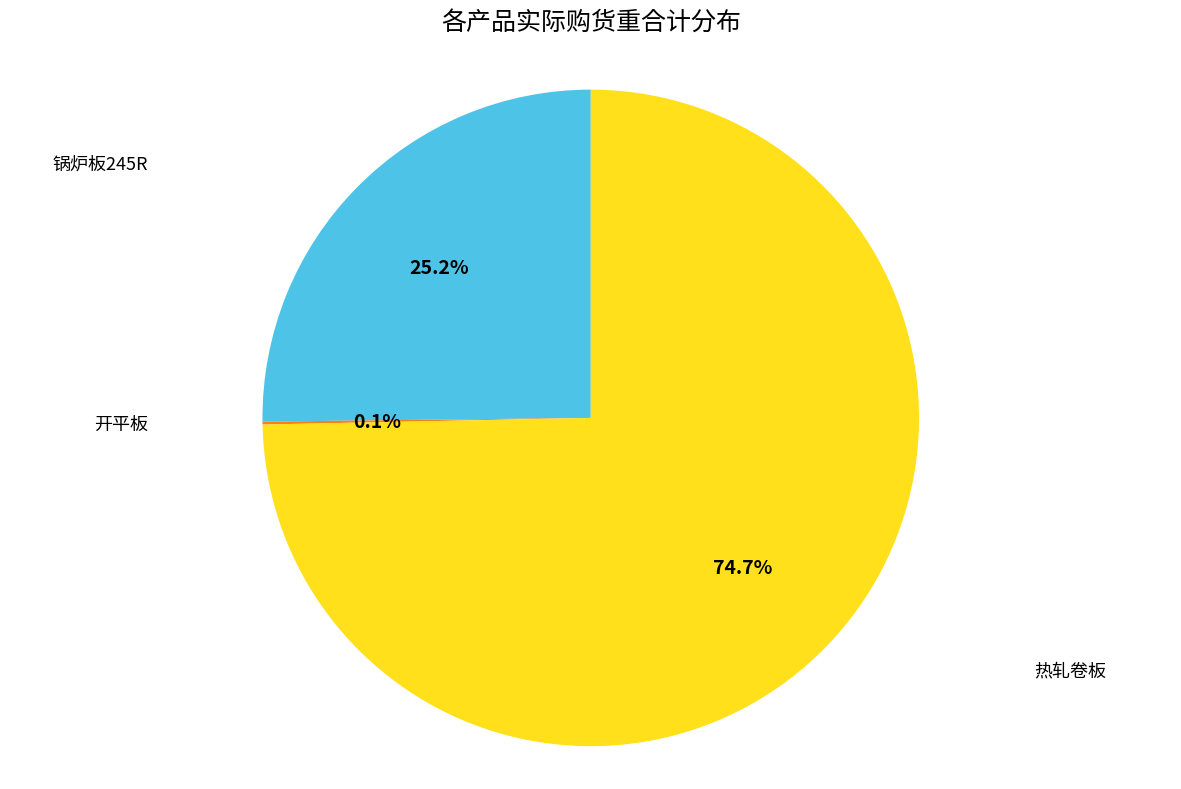

Do 热轧卷板 and 锅炉板245R together represent more than half of the pie?

Yes